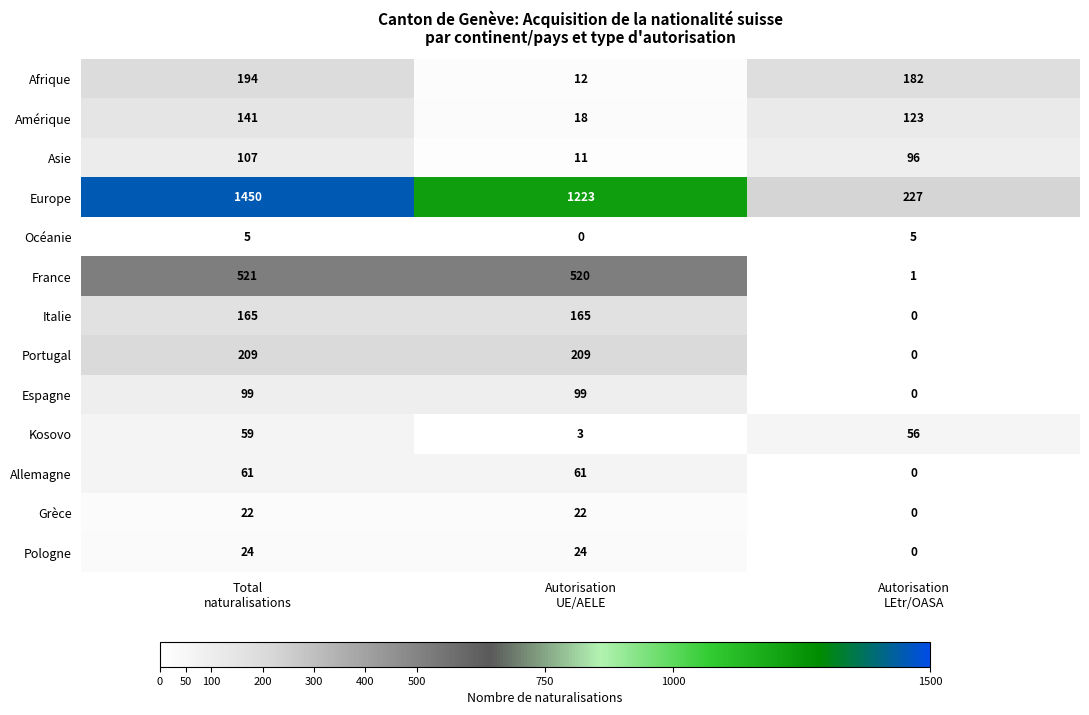

How many series are shown in this chart?

13